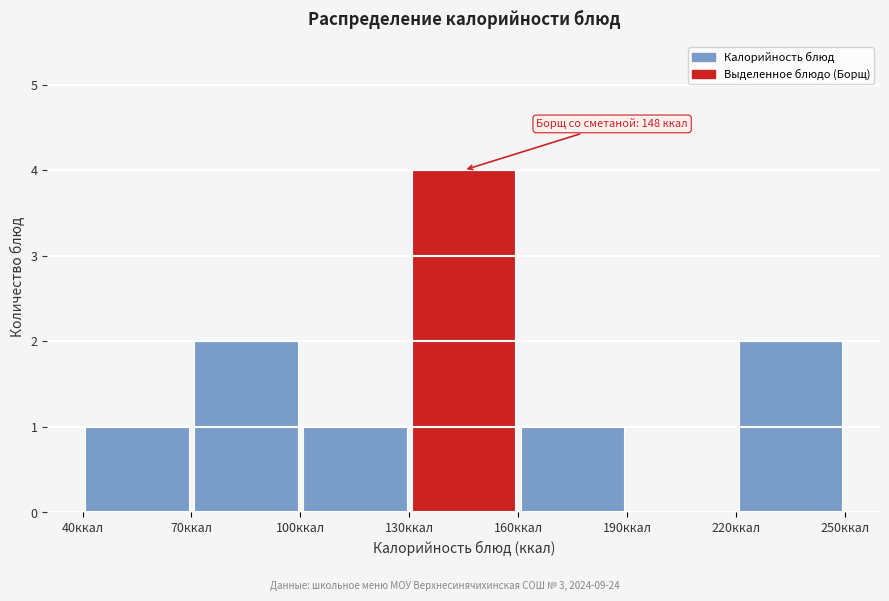

Which range on the x-axis has the tallest bar?

130 to 160